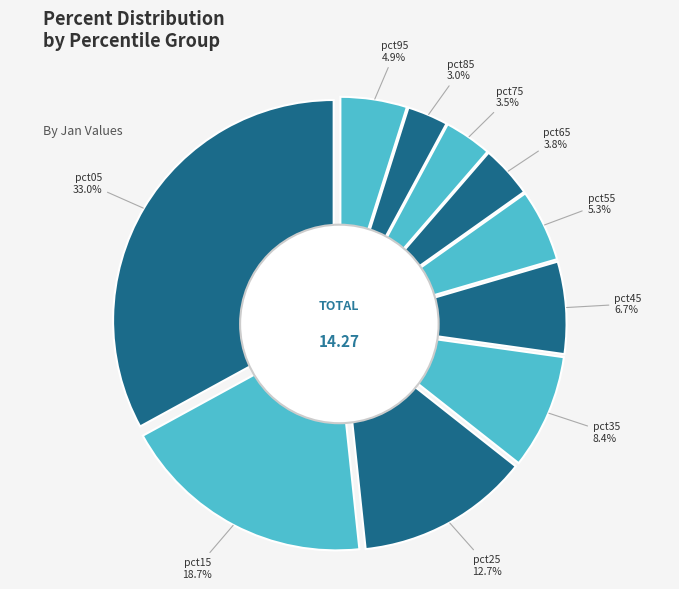

To the nearest percent, what is the difference between the largest and smallest slice percentages?

30%